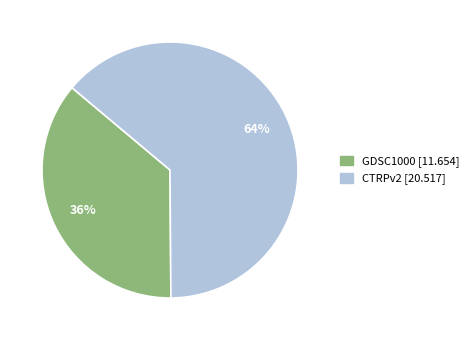

What is the ratio of the value at GDSC1000 to the value at CTRPv2?

0.6